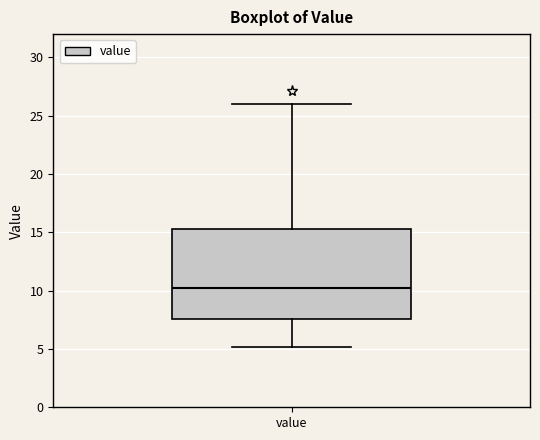

Read this box plot against the y-axis: the position of the median line, the range covered by the box, and the ends of both whiskers. The values are not printed on the chart, so give them approximately, as read against the axis.

median 10.5, box 7.5 to 15.5, whiskers 5.0 to 26.0